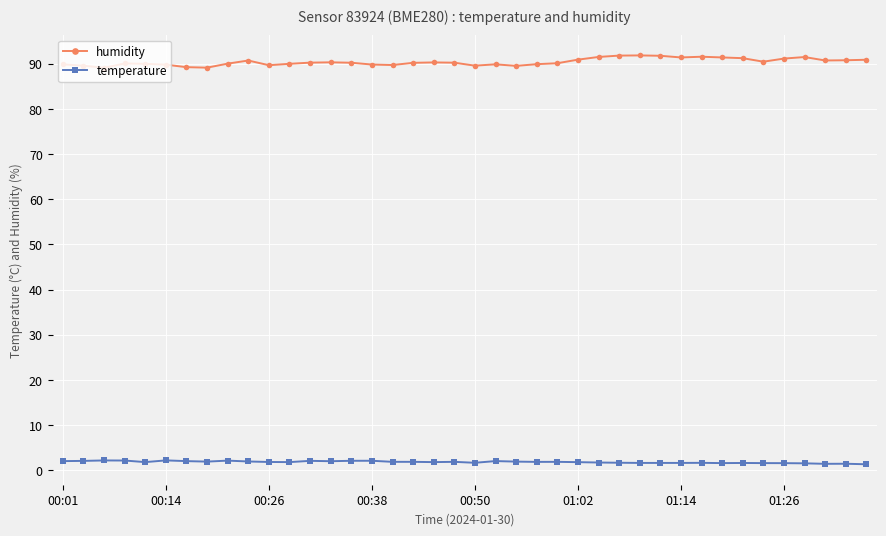

True or false: temperature and humidity cross at least once.

False